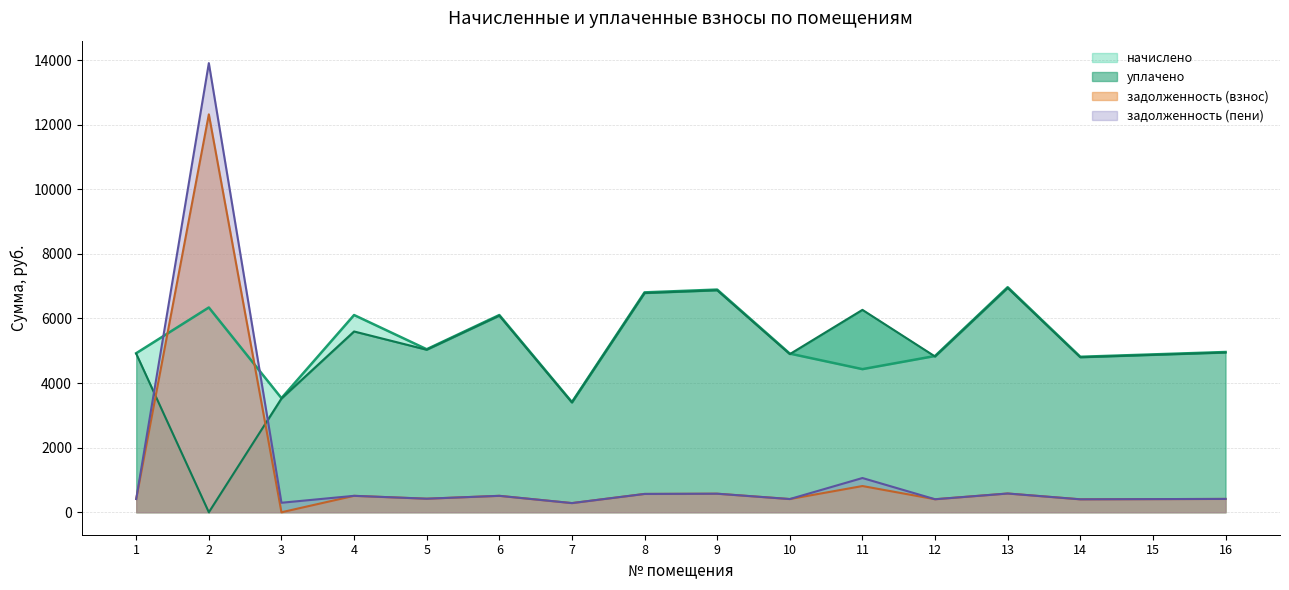

At which label is уплачено closest to 3473?

3